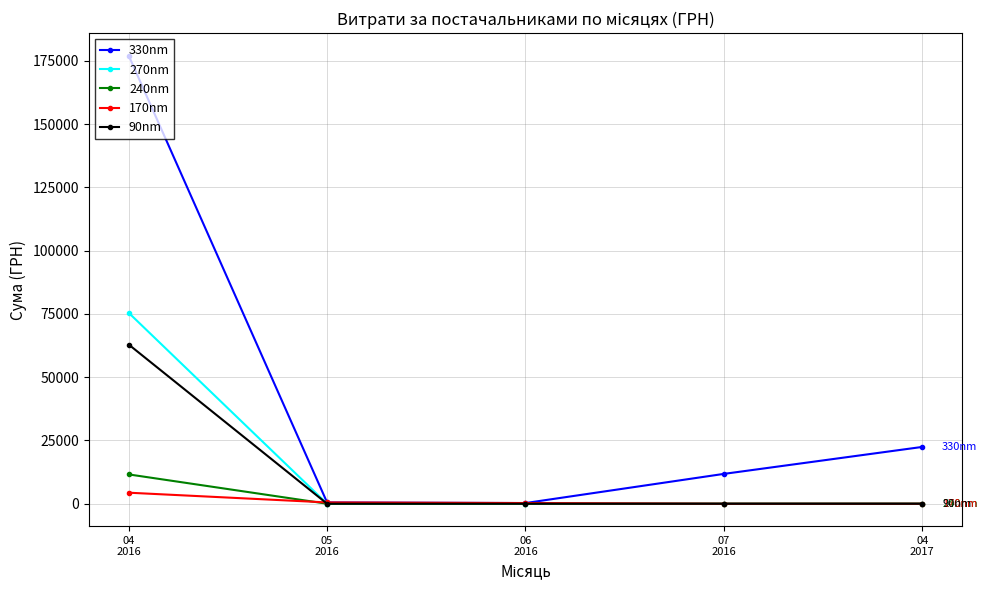

How many data points in 330nm are less than 11787?

2